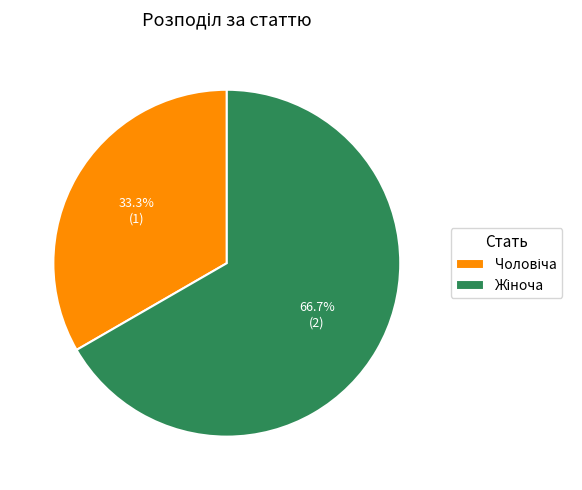

Is there any slice that represents more than half of the pie?

Yes